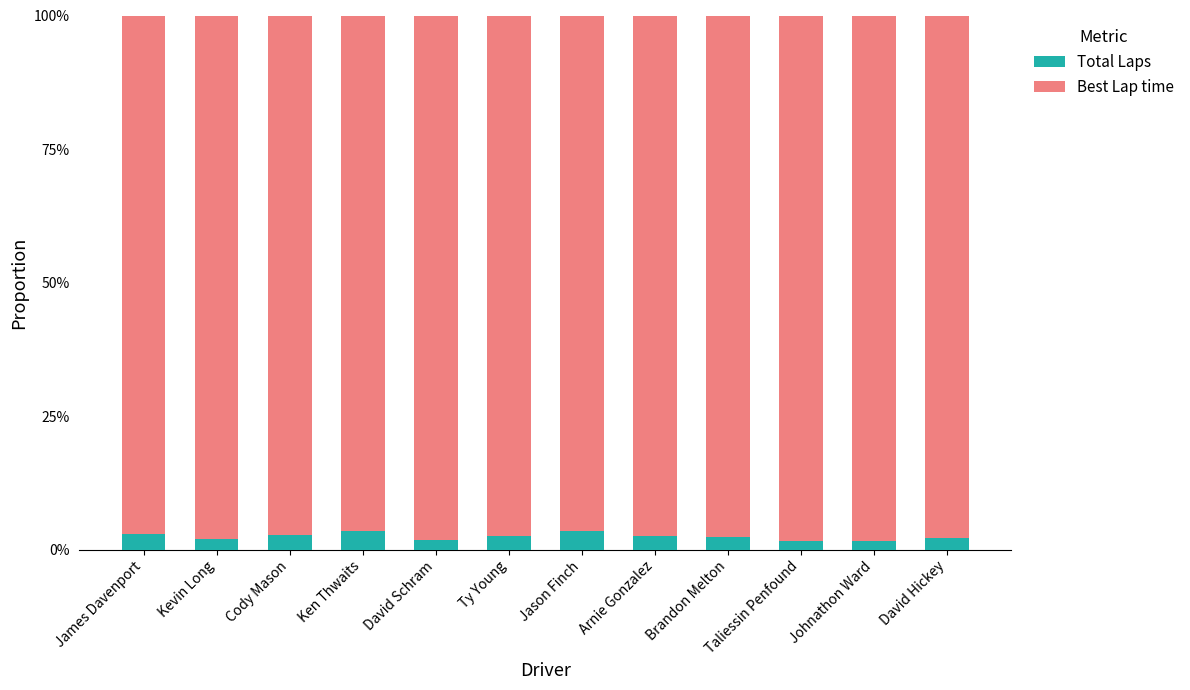

Are the bars horizontal?

No